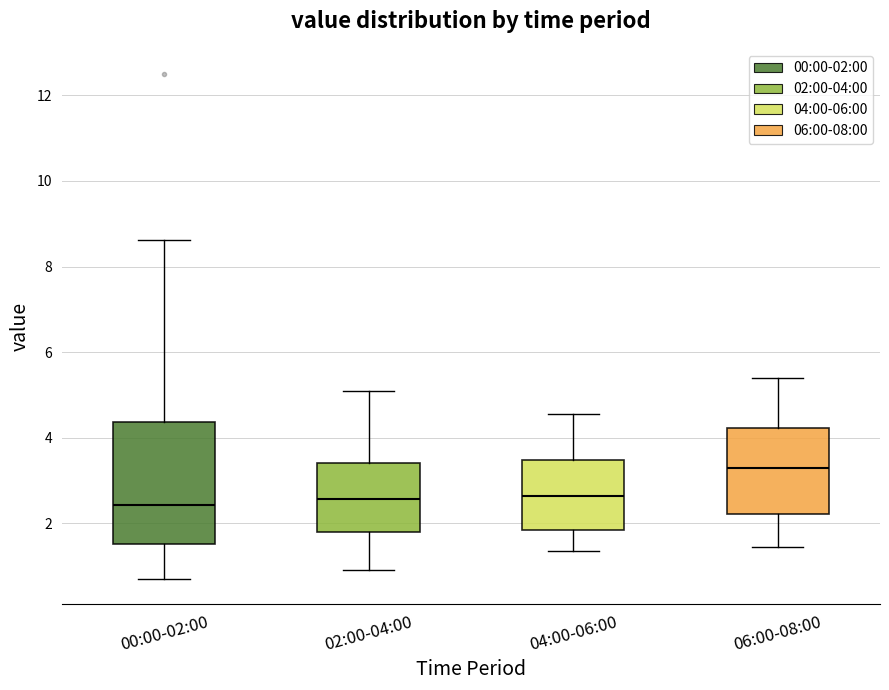

Where does the lower whisker of the box for 00:00-02:00 end on the y-axis? The values are not printed on the chart, so give them approximately, as read against the axis.

0.8